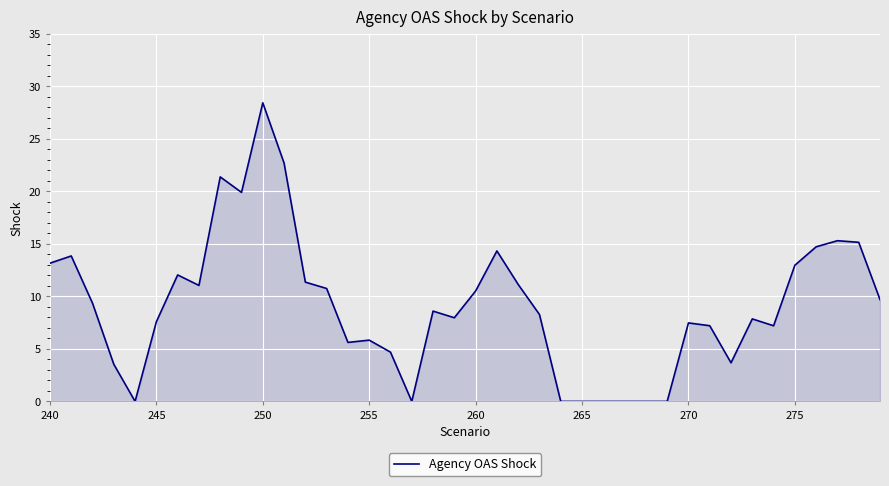

What is the difference between the maximum and minimum values?

28.4